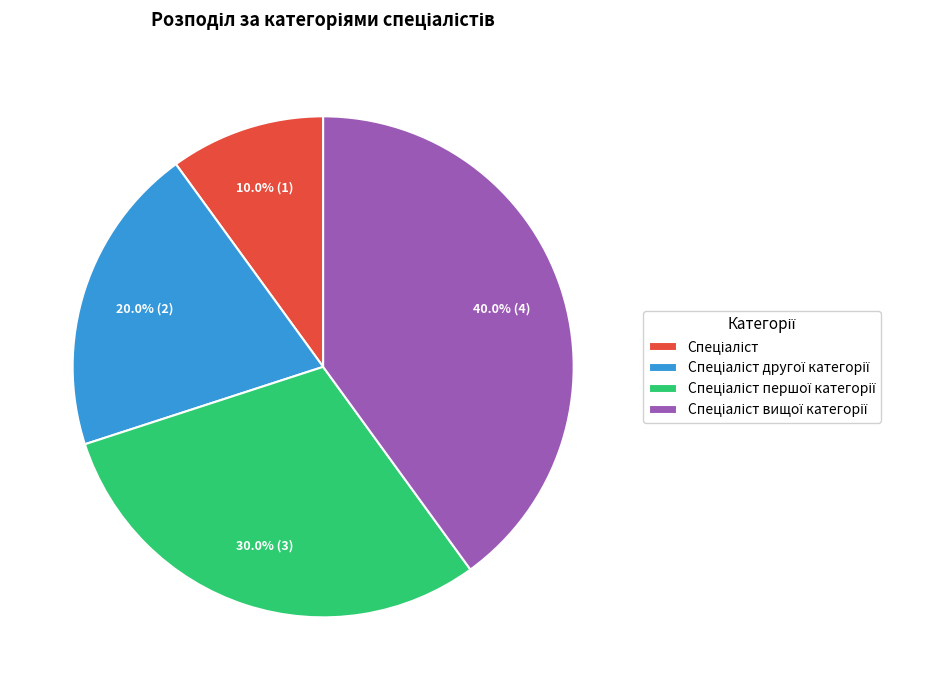

Count the number of slices in the pie.

4